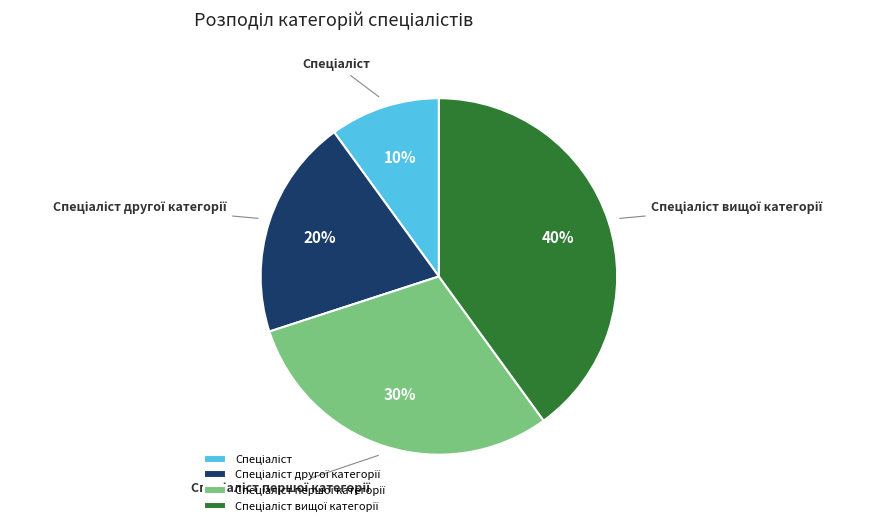

Does any single category account for the majority?

No